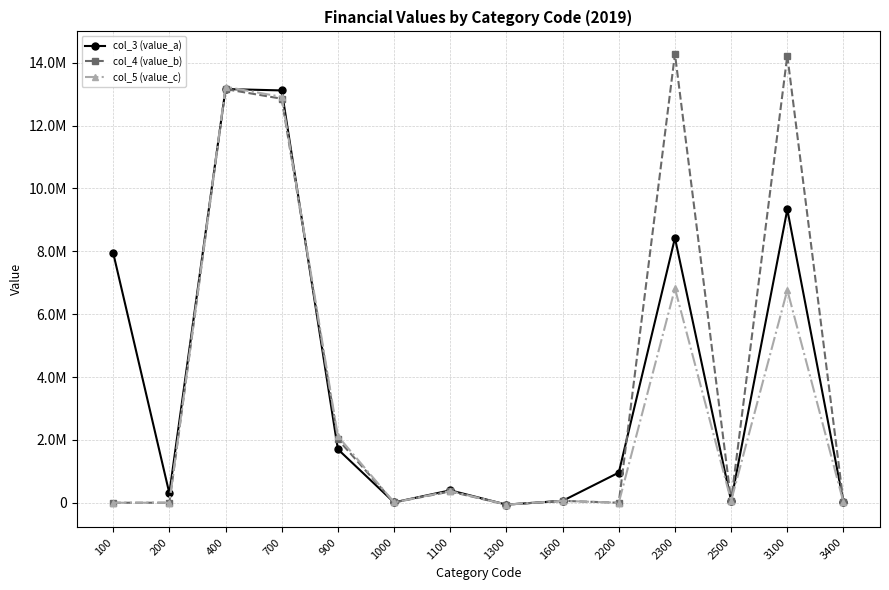

What is the value of the col_4 (value_b) point at the 6th from the left?

10000.0